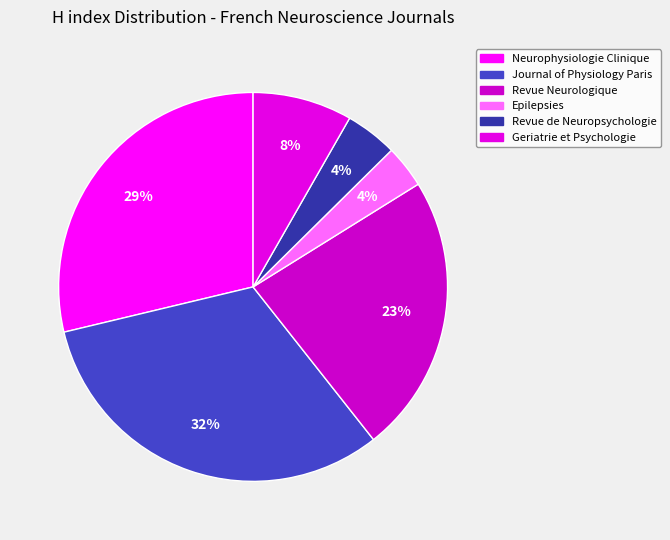

To the nearest percent, what percentage of the pie is Journal of Physiology Paris?

32%